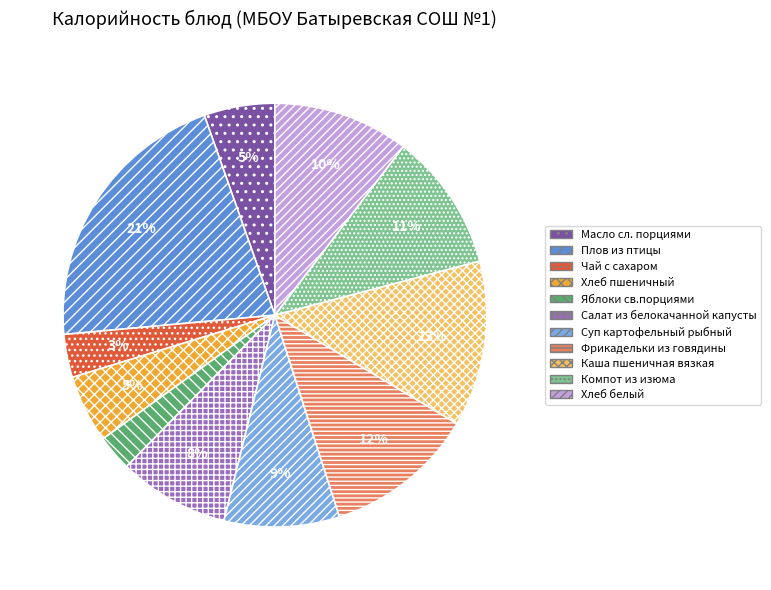

Is Компот из изюма the majority of the pie?

No